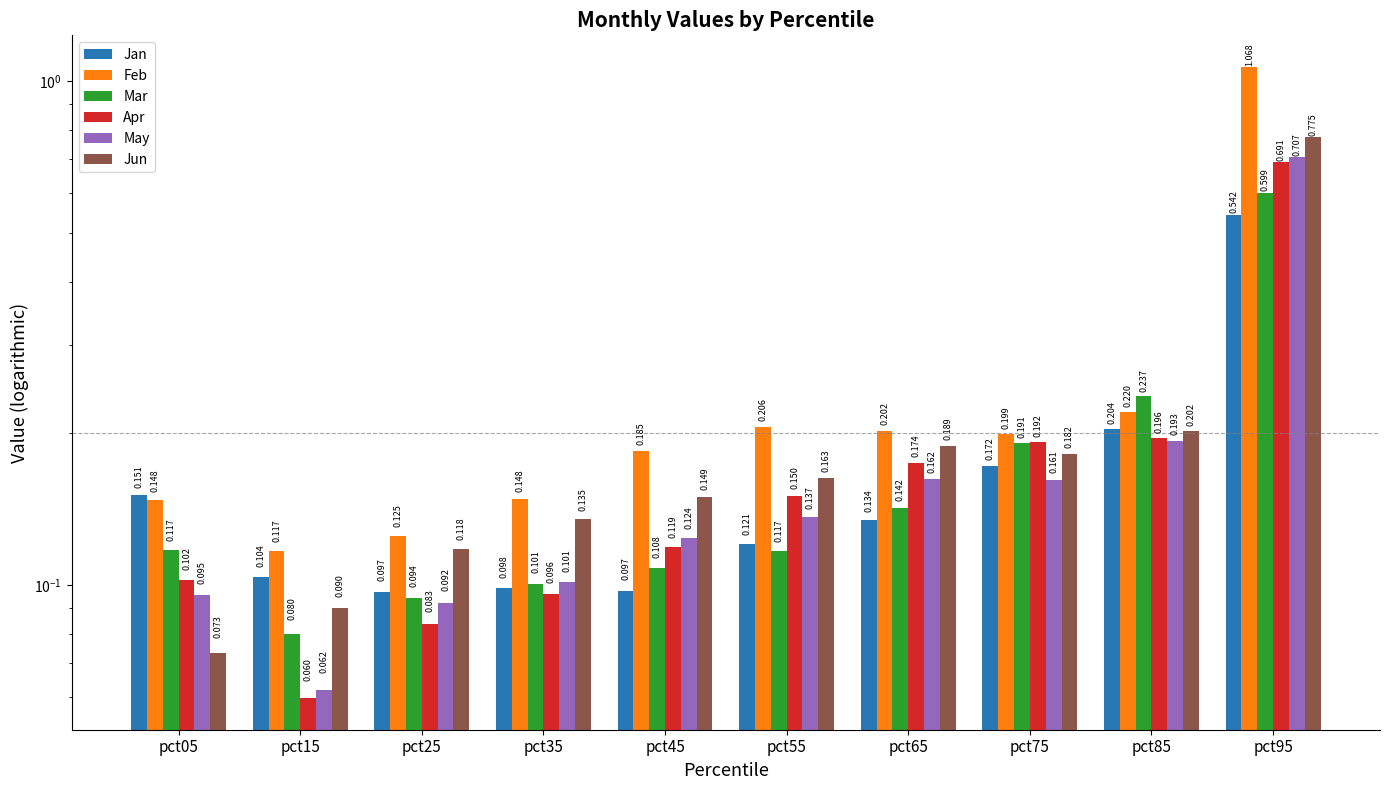

True or false: May has a value of 0.1 at pct45.

True